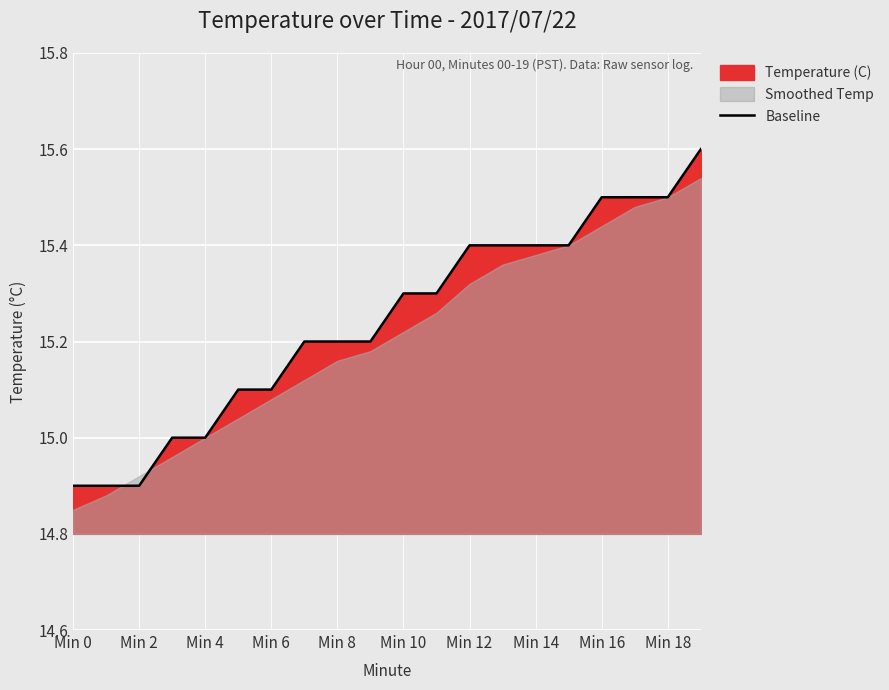

The Baseline series shows 14.9 at Min 0. True or false?

True